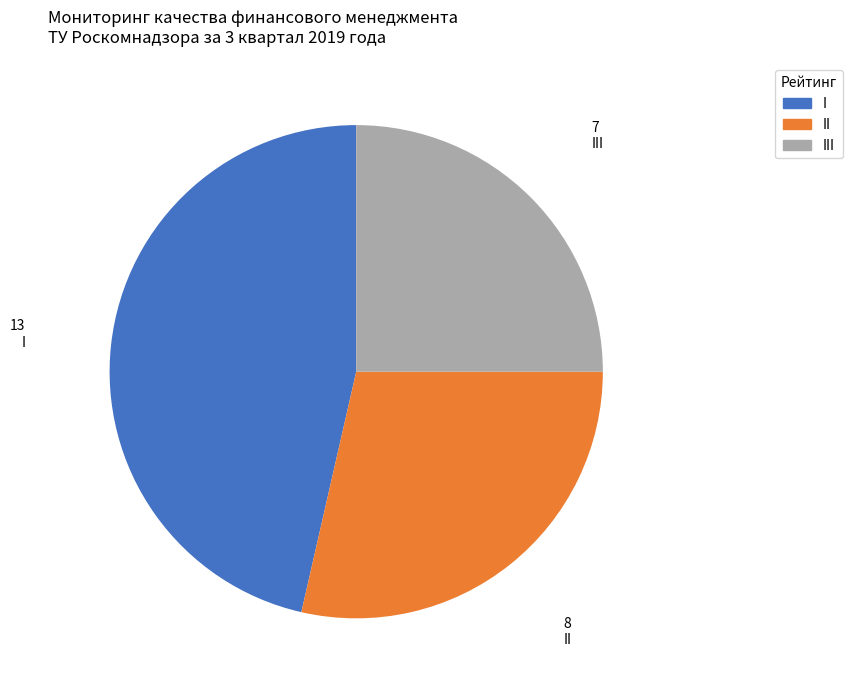

Does any single category account for the majority?

No